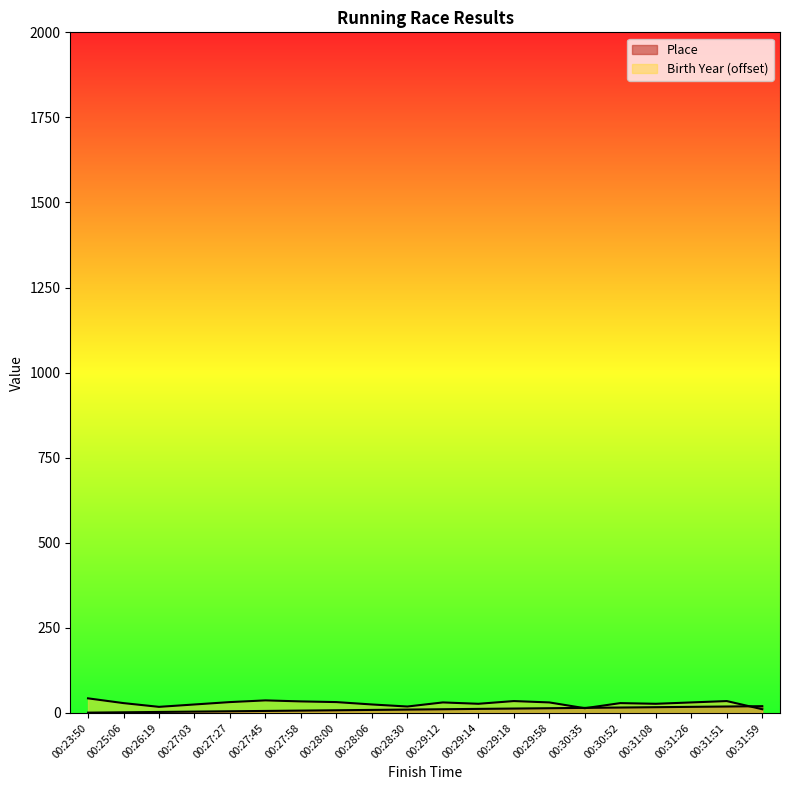

Between 00:26:19 and 00:31:59, which series saw the biggest shift?

Place